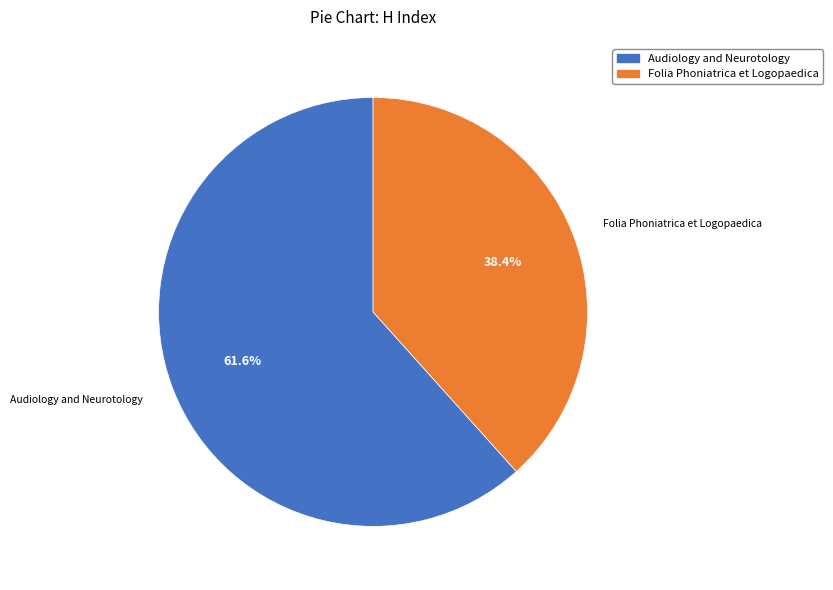

What portion of the pie excludes Folia Phoniatrica et Logopaedica?

61.6%